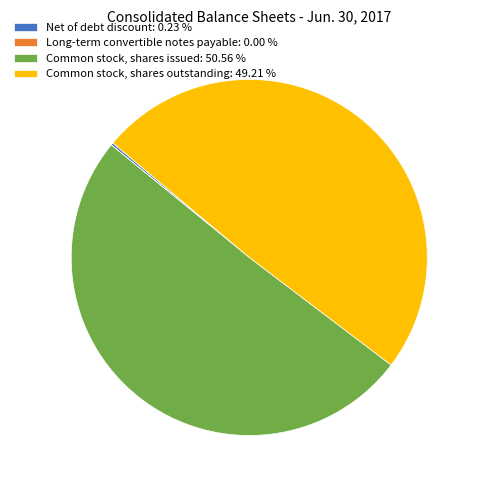

Which category has the biggest portion of the pie?

Common stock, shares issued